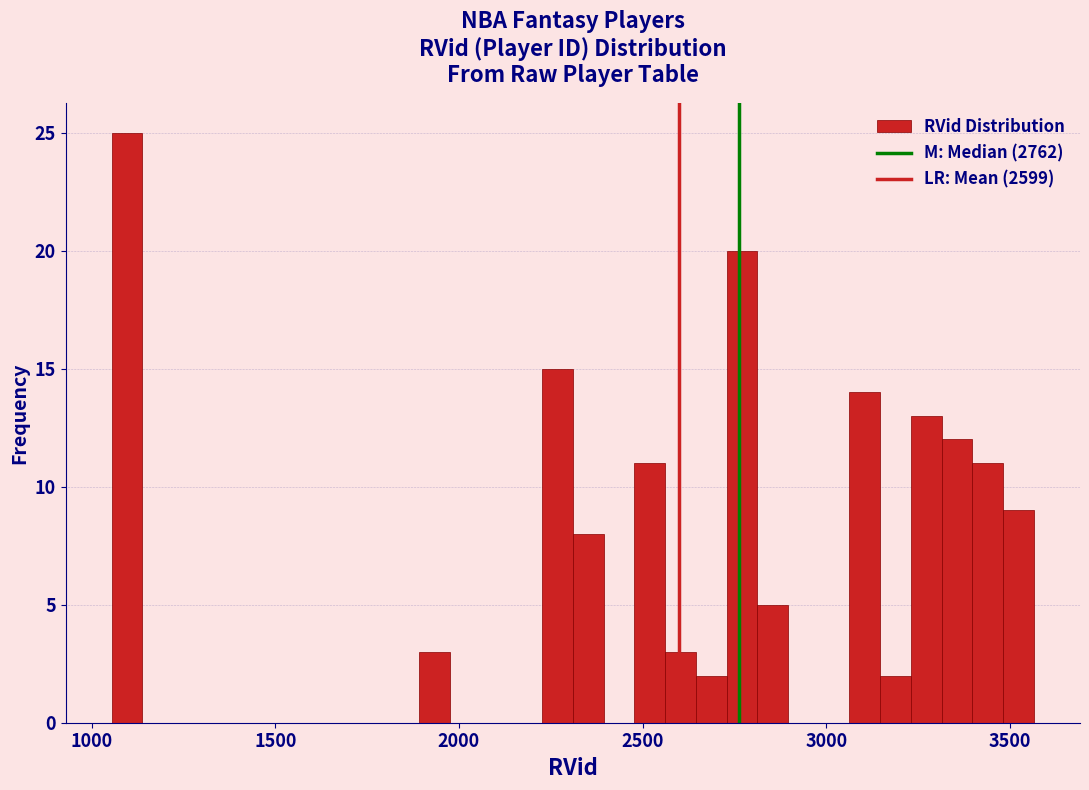

Around what value on the x-axis is the tallest bar? Give the approximate position of its centre, as read against the axis.

1100